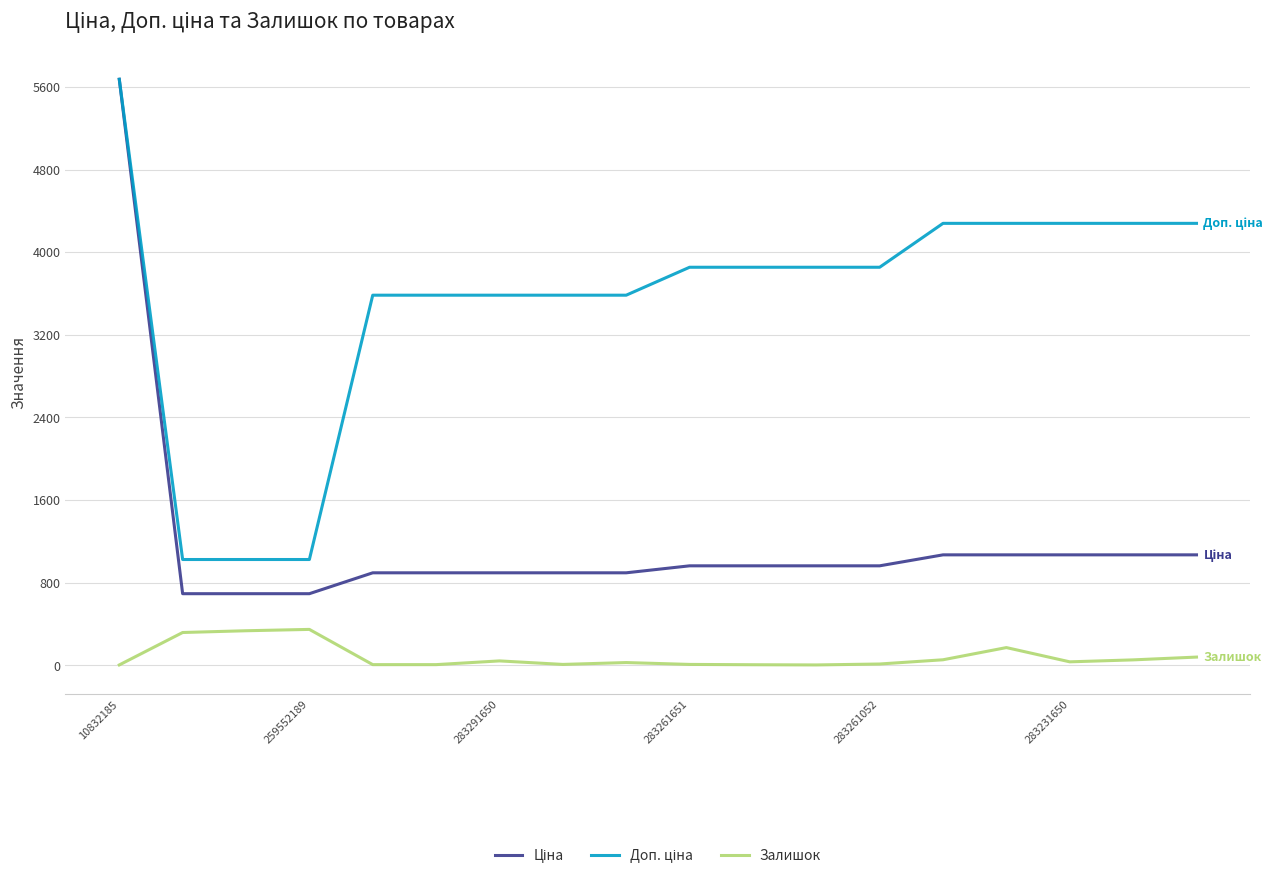

How many lines are shown in the chart?

3